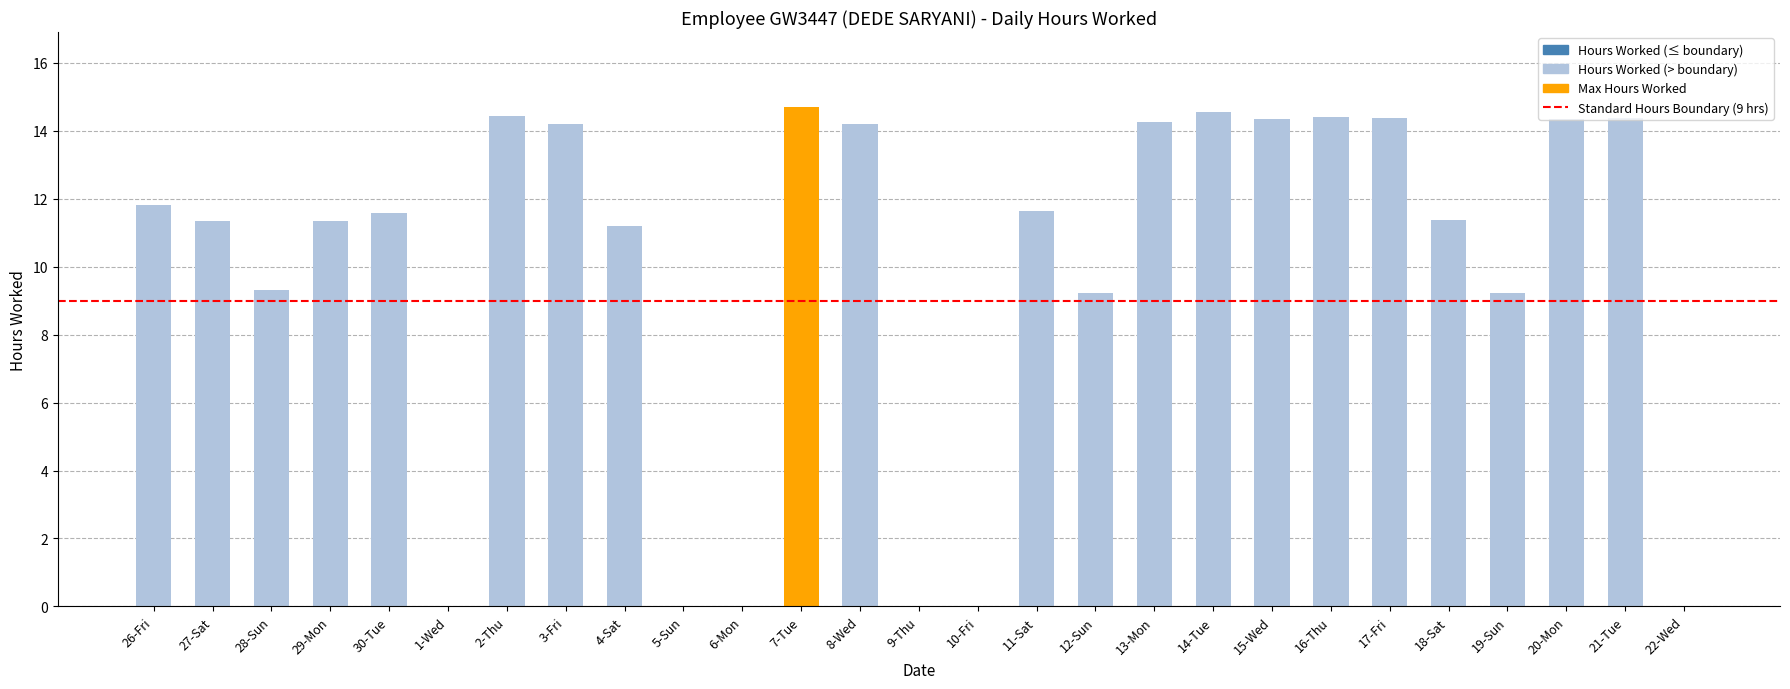

The value at 12-Sun is 15.5. True or false?

False